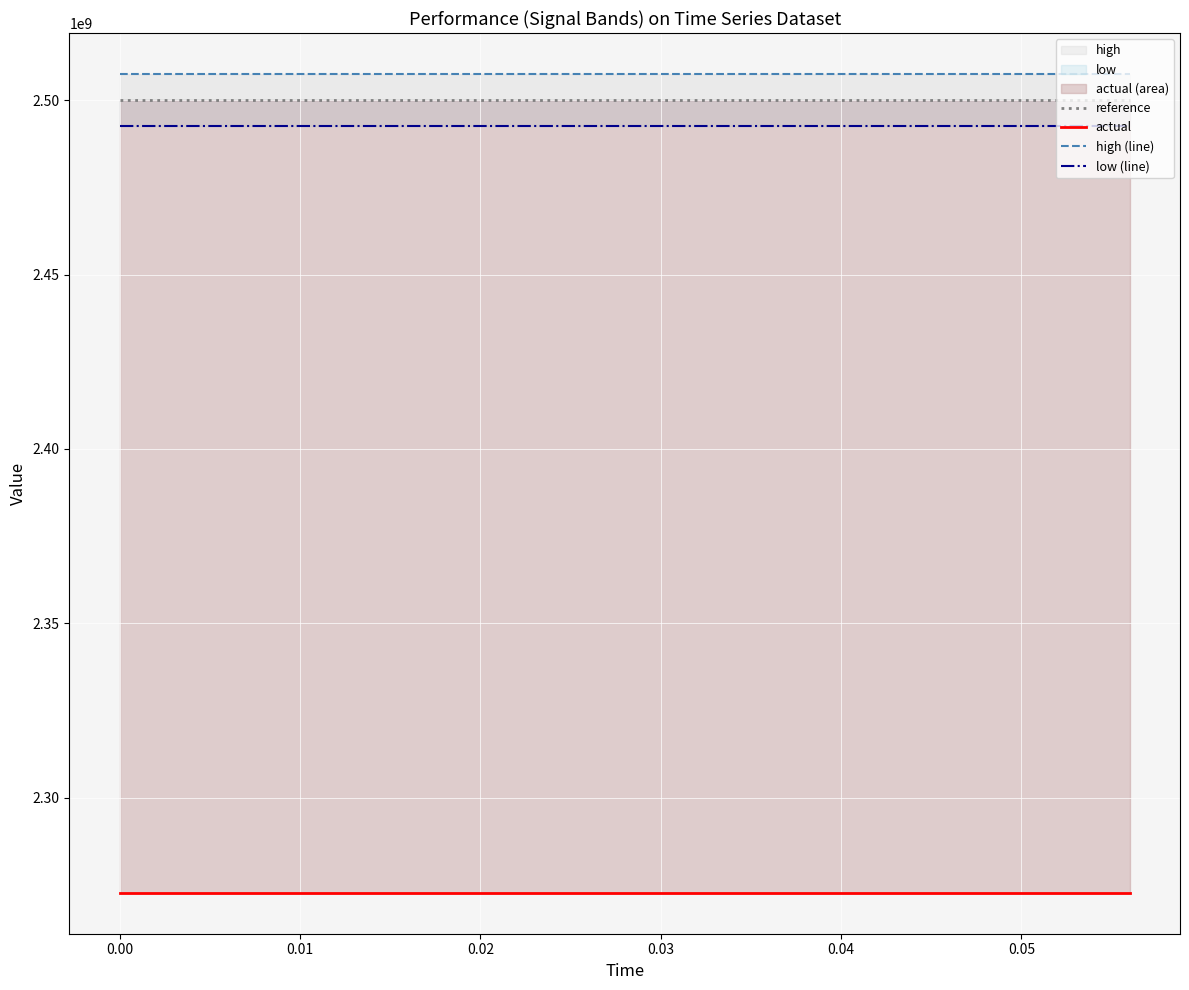

Which series has the widest spread of values?

reference